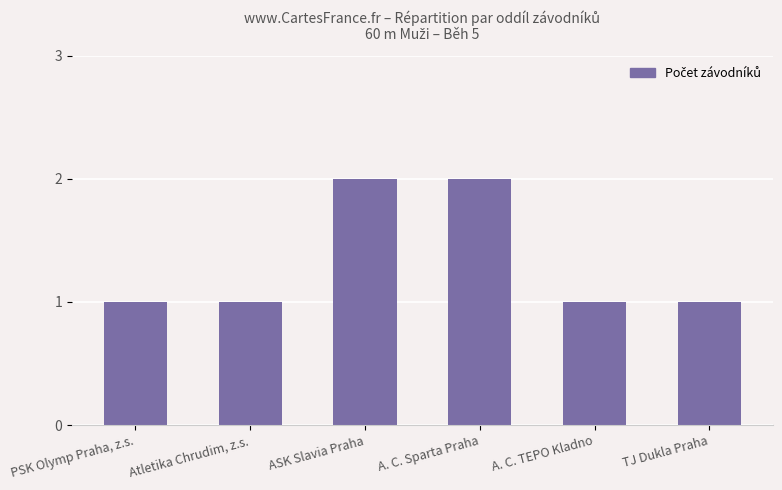

What position from the right is PSK Olymp Praha, z.s.?

6